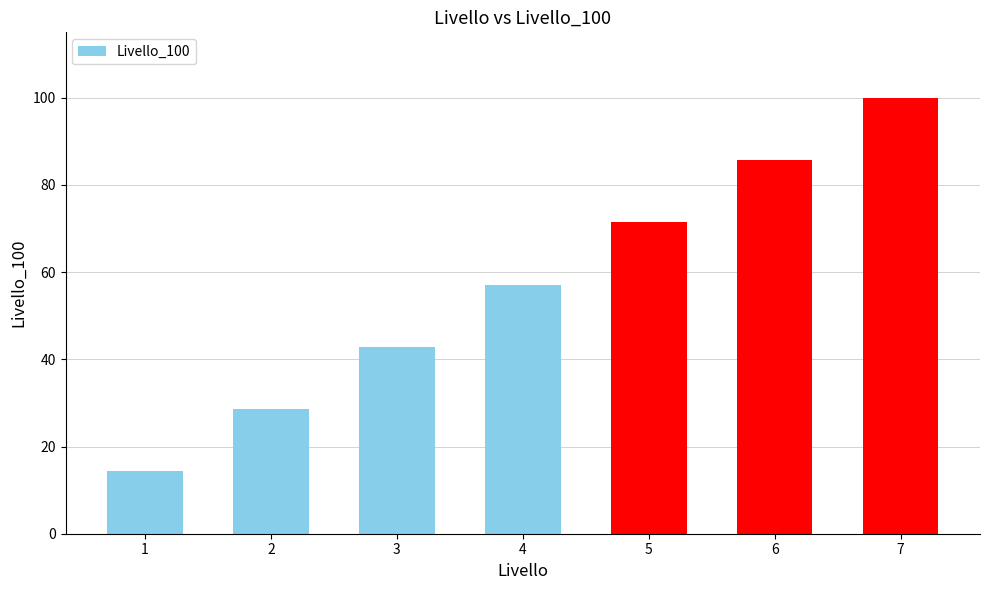

Rank the categories by value from lowest to highest.

1, 2, 3, 4, 5, 6, 7